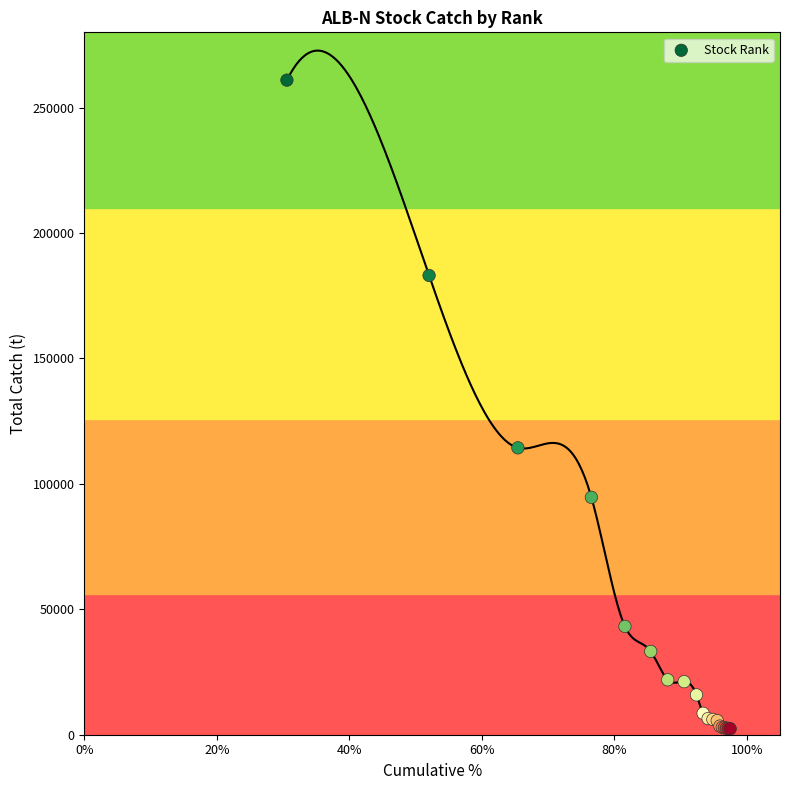

What Y value in the scatter plot is closest to 131666?

114368.1